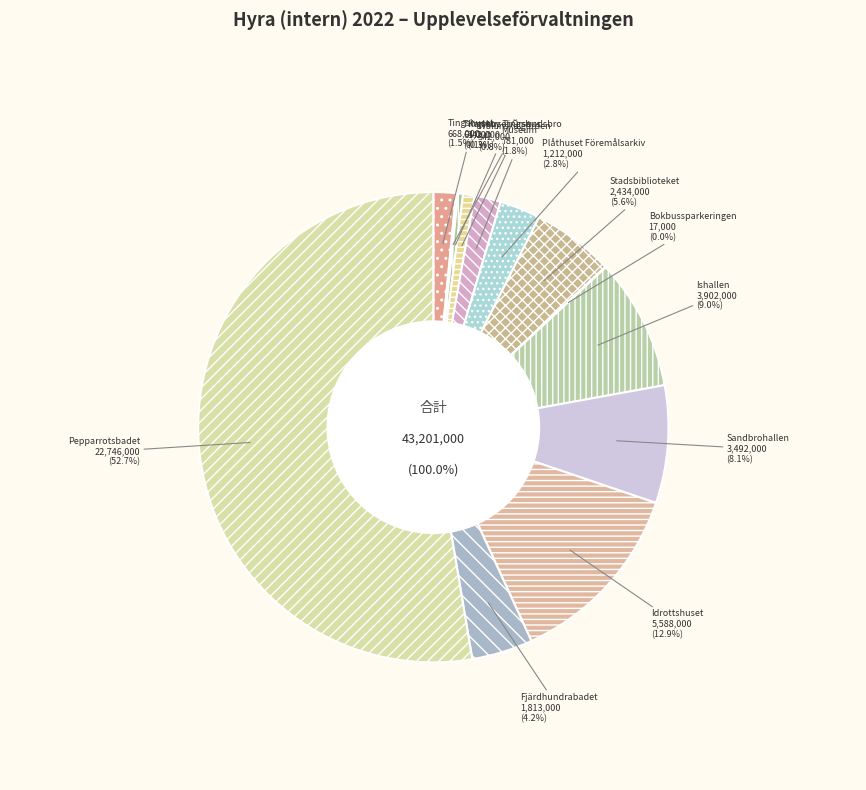

To the nearest percent, what portion does Ishallen represent?

9%